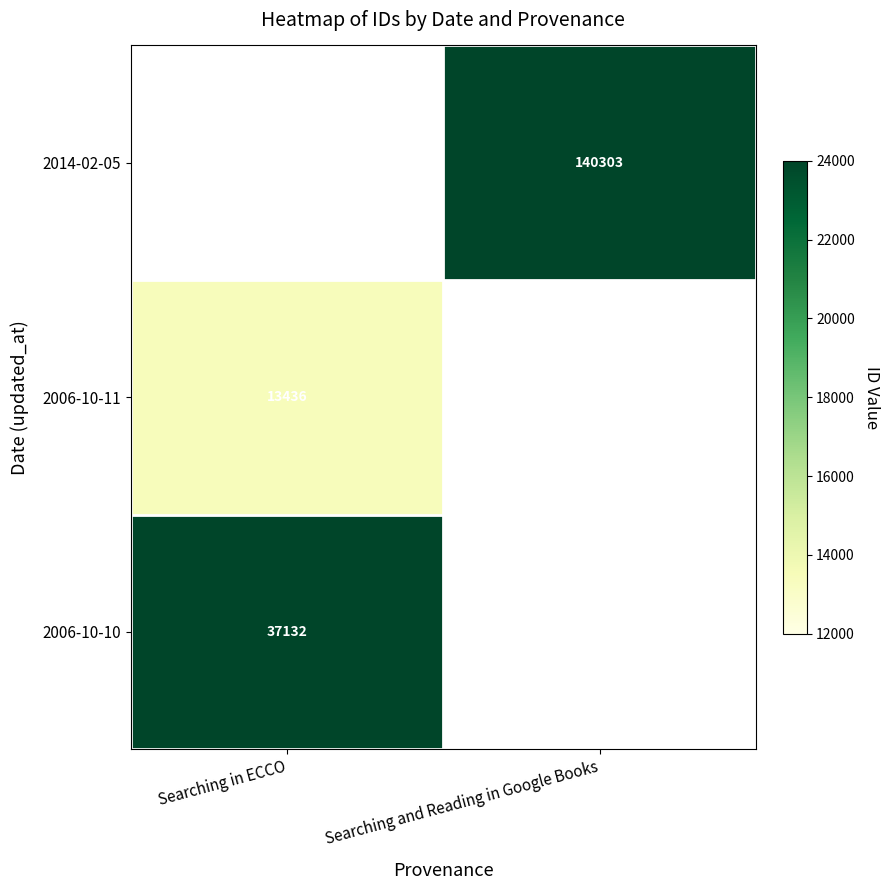

Is it true that 2006-10-11 equals 13436 at Searching in ECCO?

True